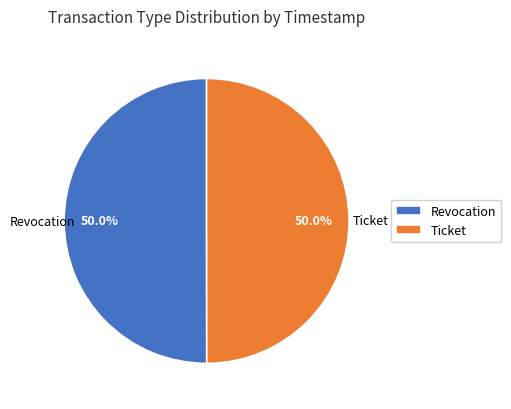

What portion of the pie excludes Ticket?

50.0%